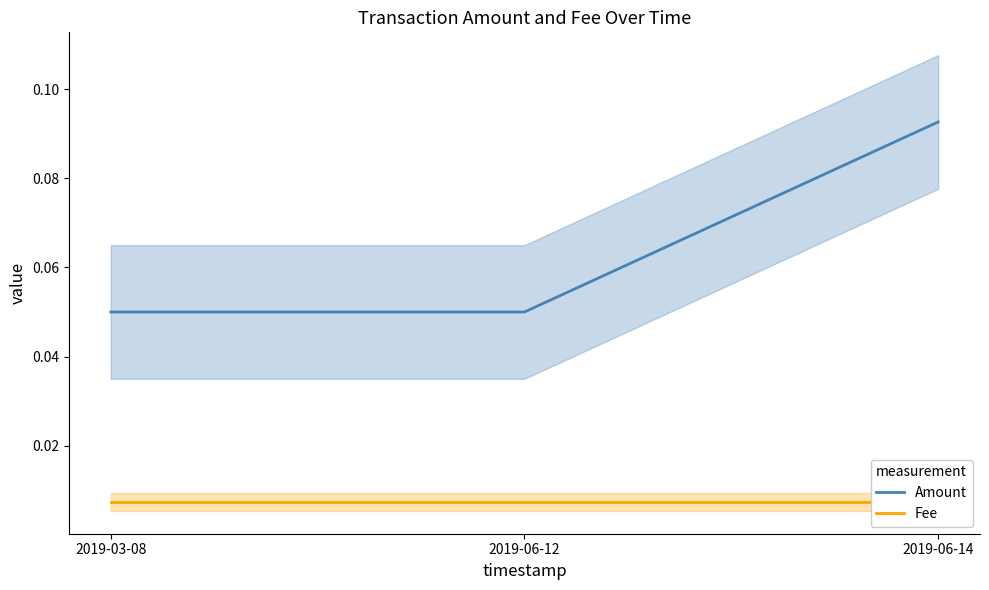

What is the total value across all series at 2019-03-08?

0.1